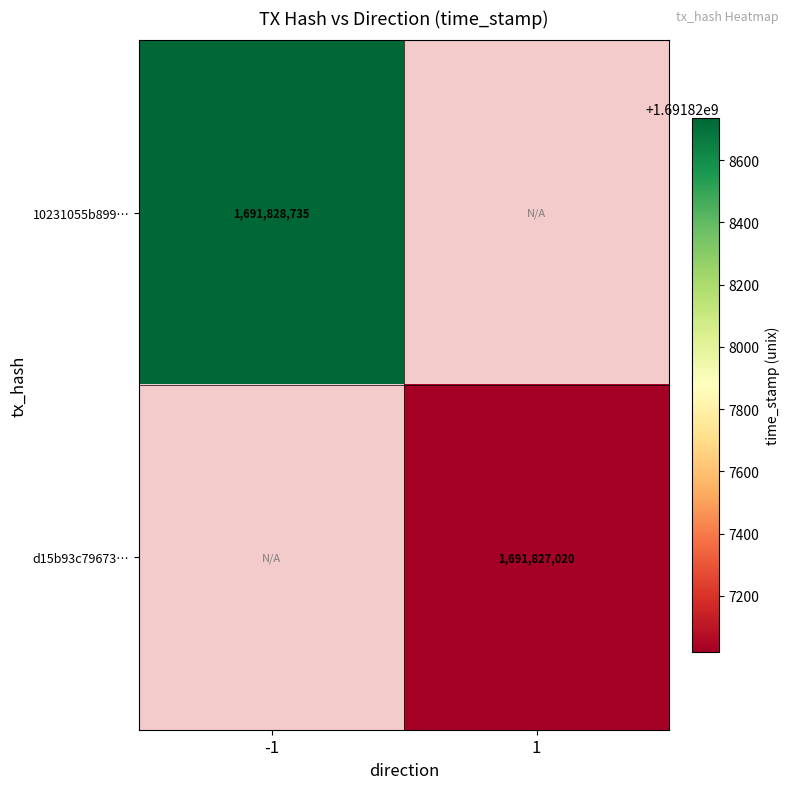

The d15b93c79673… series shows 1691827020 at 1. True or false?

True